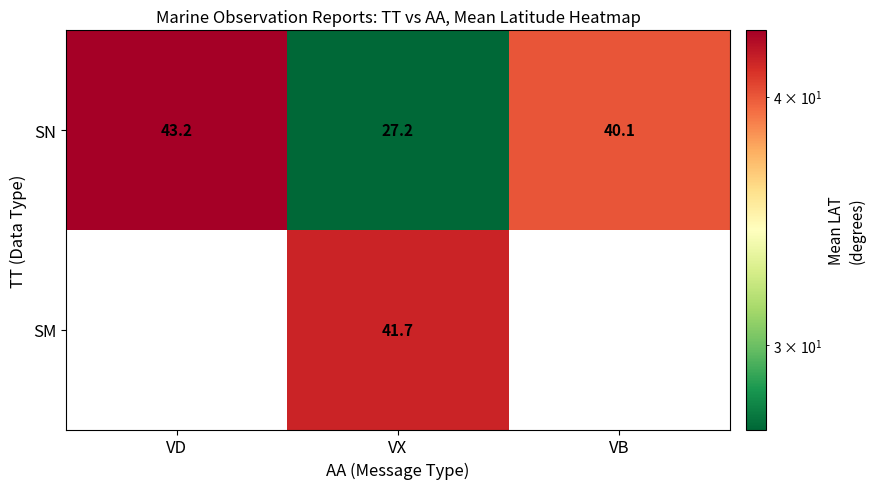

List the labels in order of SN value, largest first.

VD, VB, VX